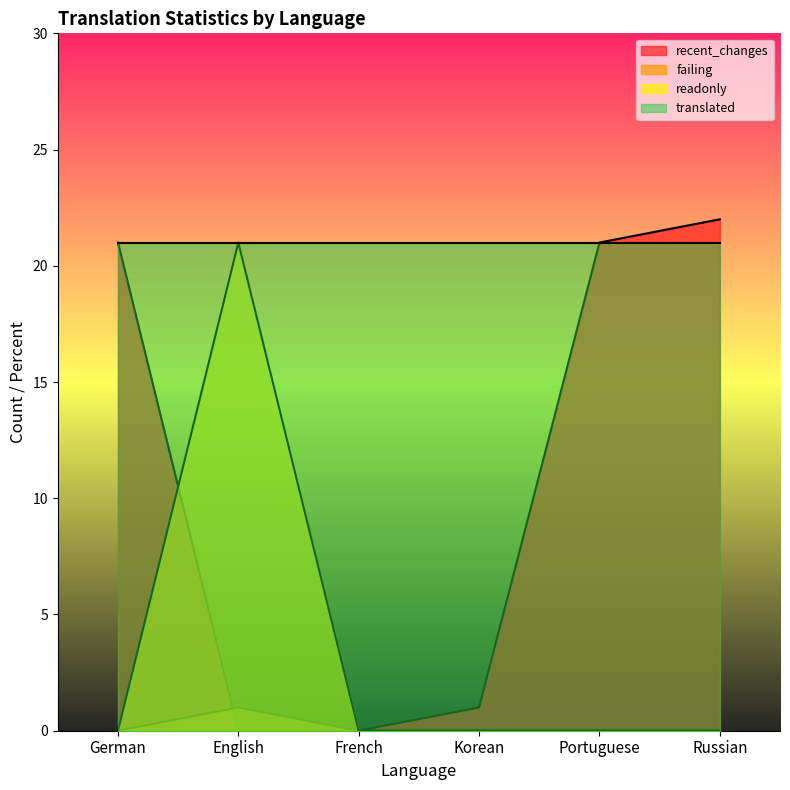

Which has a higher value, German or French?

German